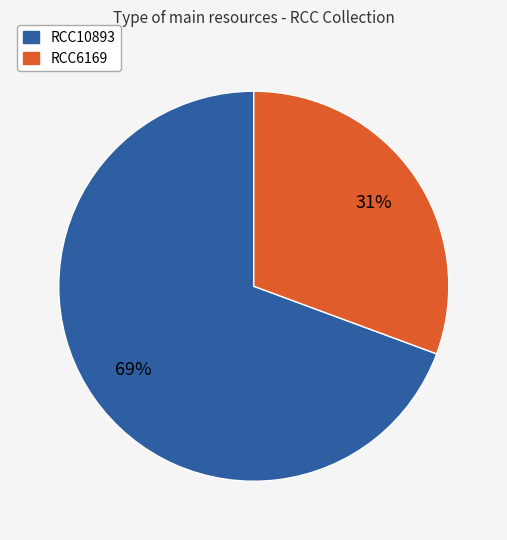

How many slices are in this pie chart?

2